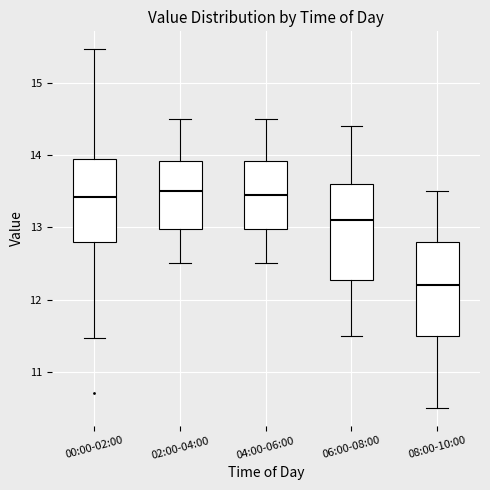

Where is the upper edge of the box for 04:00-06:00 on the y-axis? The values are not printed on the chart, so give them approximately, as read against the axis.

13.9